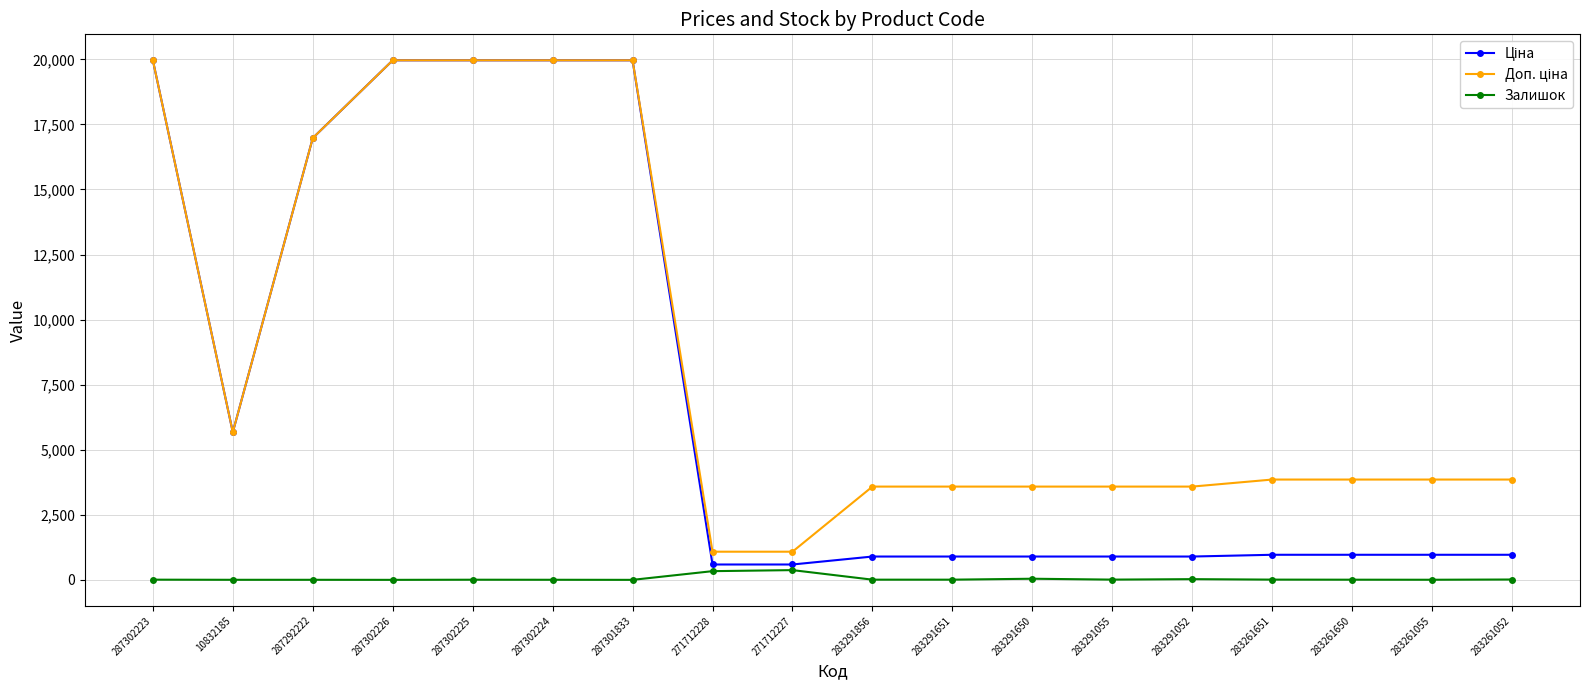

What is the label of the 10th point from the right?

271712227